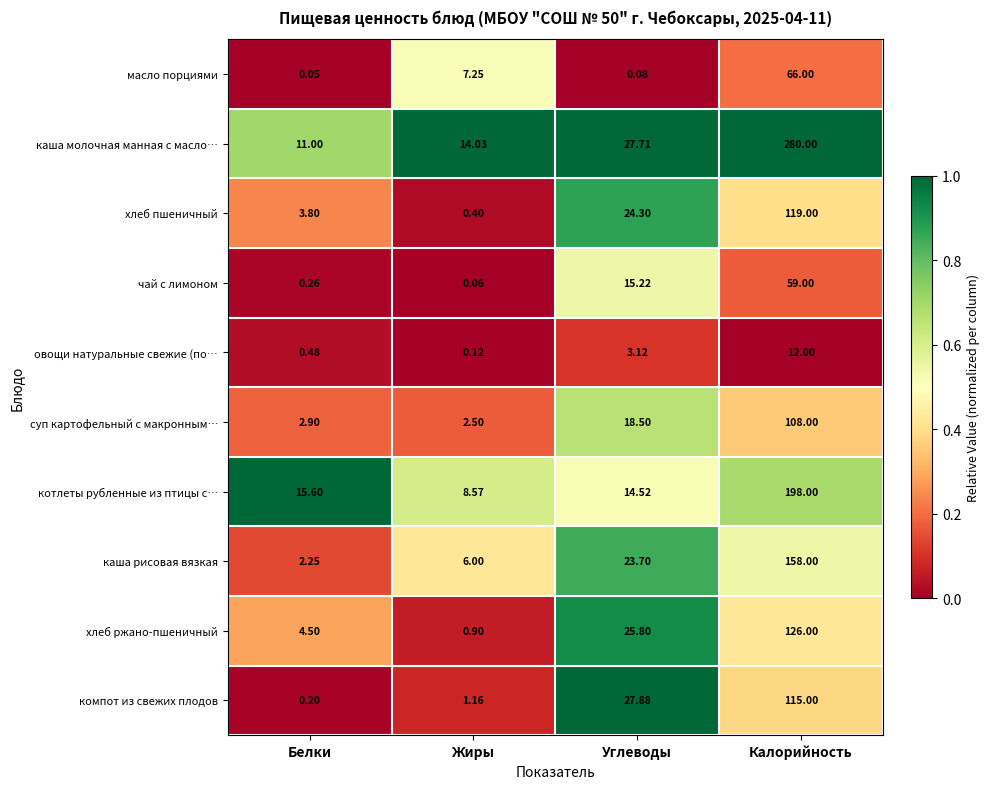

Between Углеводы and Калорийность, which series saw the biggest shift?

каша молочная манная с масло…